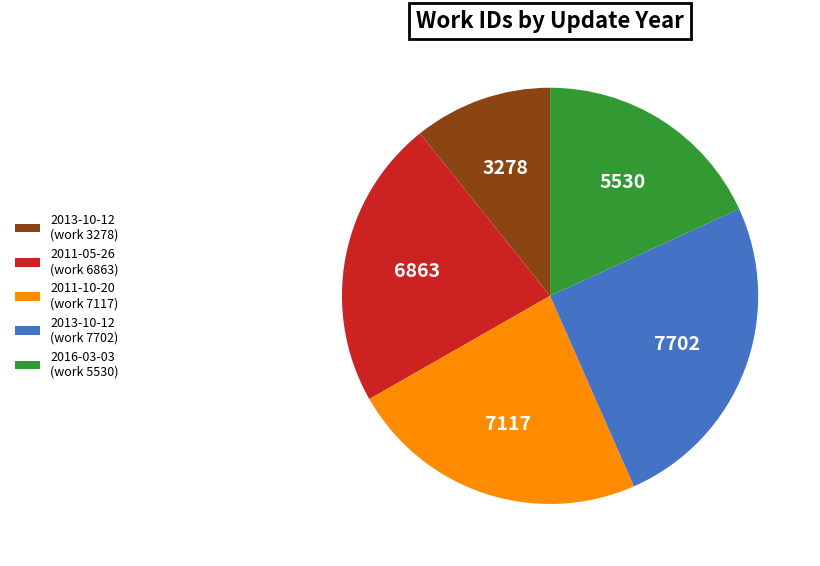

Rank the categories by value from highest to lowest.

2013-10-12 (work 7702), 2011-10-20 (work 7117), 2011-05-26 (work 6863), 2016-03-03 (work 5530), 2013-10-12 (work 3278)